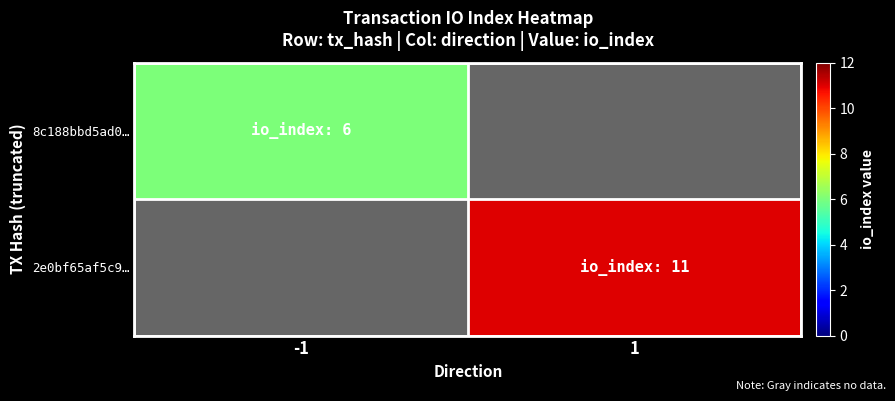

List the labels in order of 8c188bbd5ad0… value, smallest first.

-1, 1